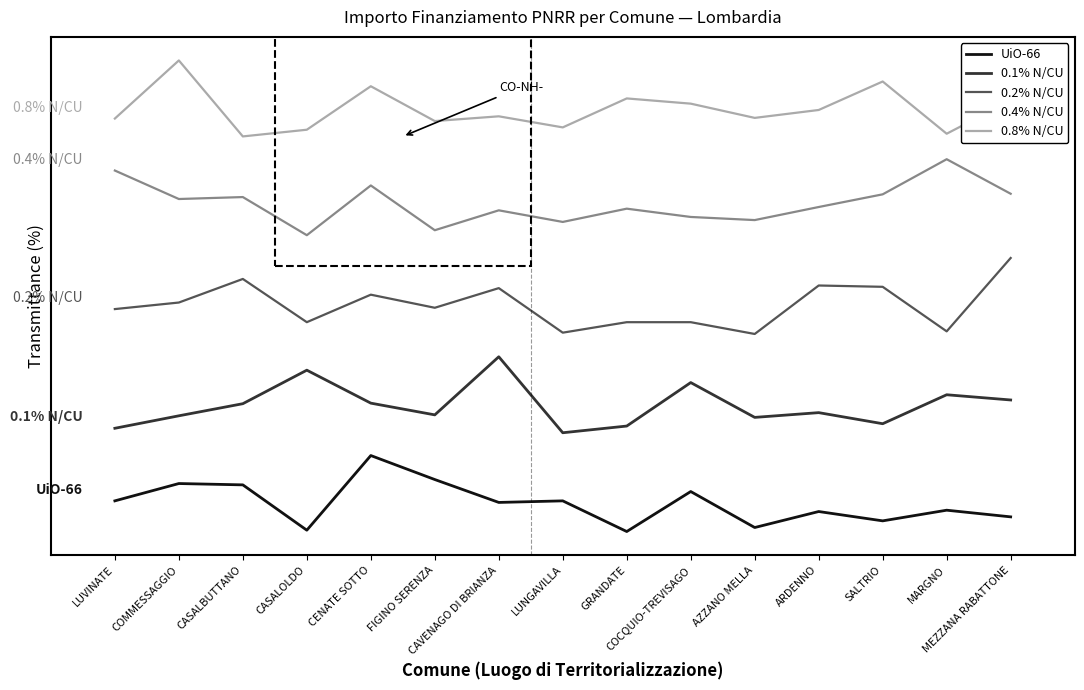

Between FIGINO SERENZA and GRANDATE, which series saw the biggest shift?

UiO-66